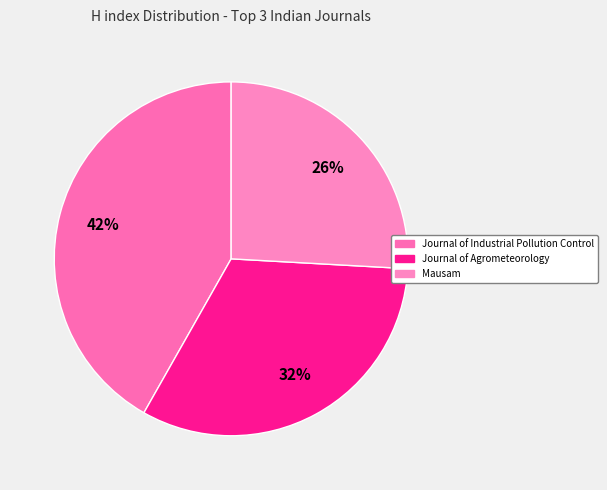

True or false: Journal of Industrial Pollution Control accounts for 53% of the total.

False